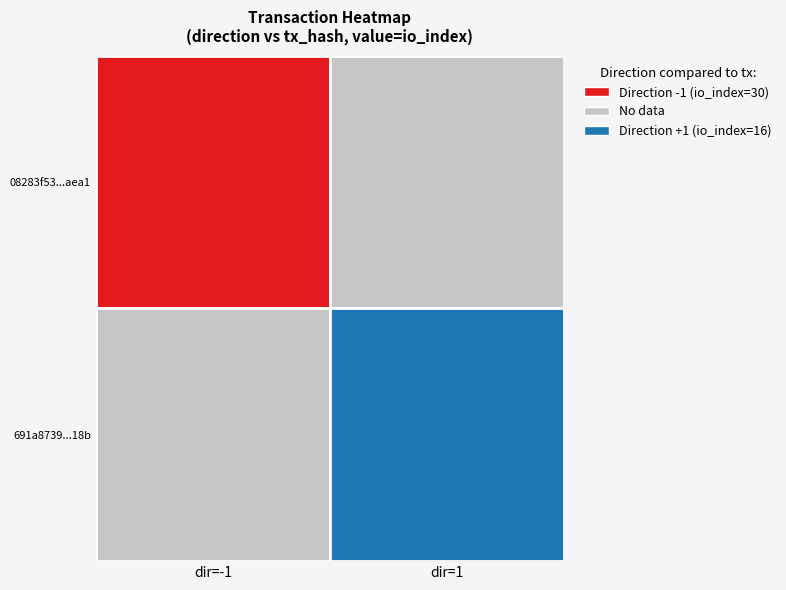

Rank the series by their average value, from lowest to highest.

691a873970ff5377628b5a48a473686eb5e618b, 08283f53adb685df5d6d38bbba98653386eaea1